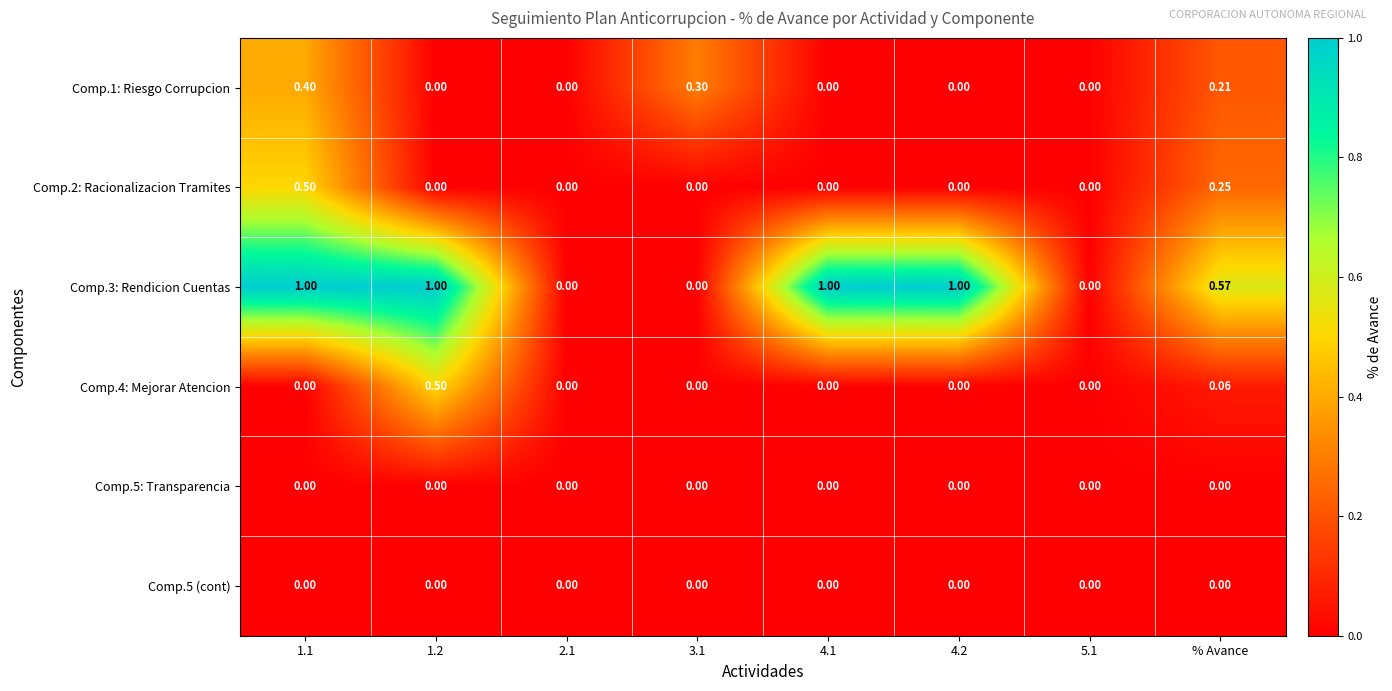

Is the value of Comp.5 (cont) at 3.1 greater than the value of Comp.3: Rendicion Cuentas at % Avance?

No